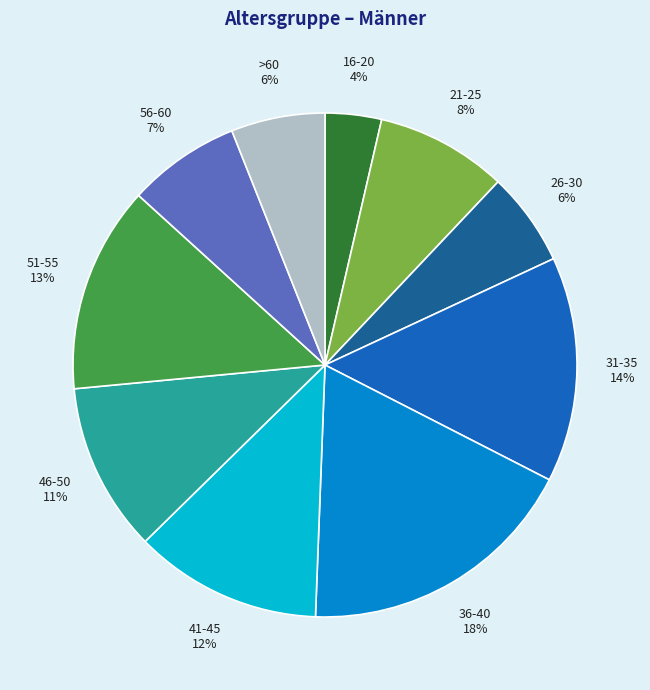

To the nearest percent, what is the average slice percentage?

10%